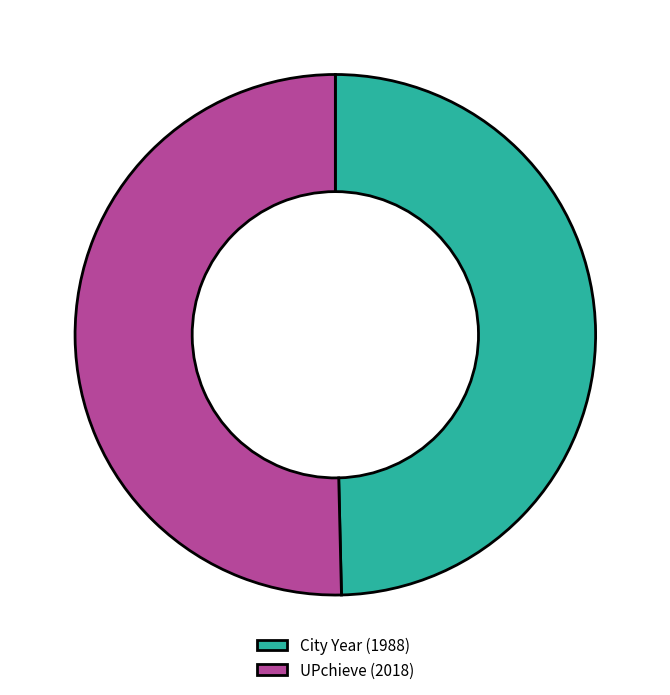

What is the smallest slice in the pie chart?

City Year